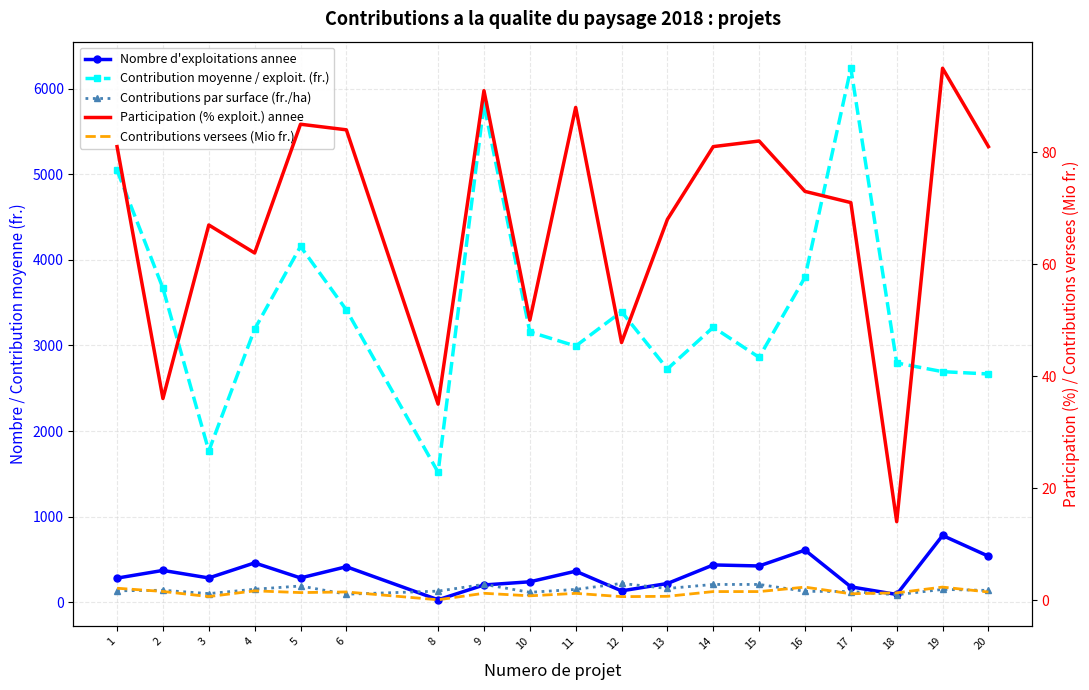

List the series in order of their peak value, highest first.

Contribution moyenne / exploit. (fr.), Nombre d'exploitations annee, Contributions par surface (fr./ha), Participation (% exploit.) annee, Contributions versees (Mio fr.)